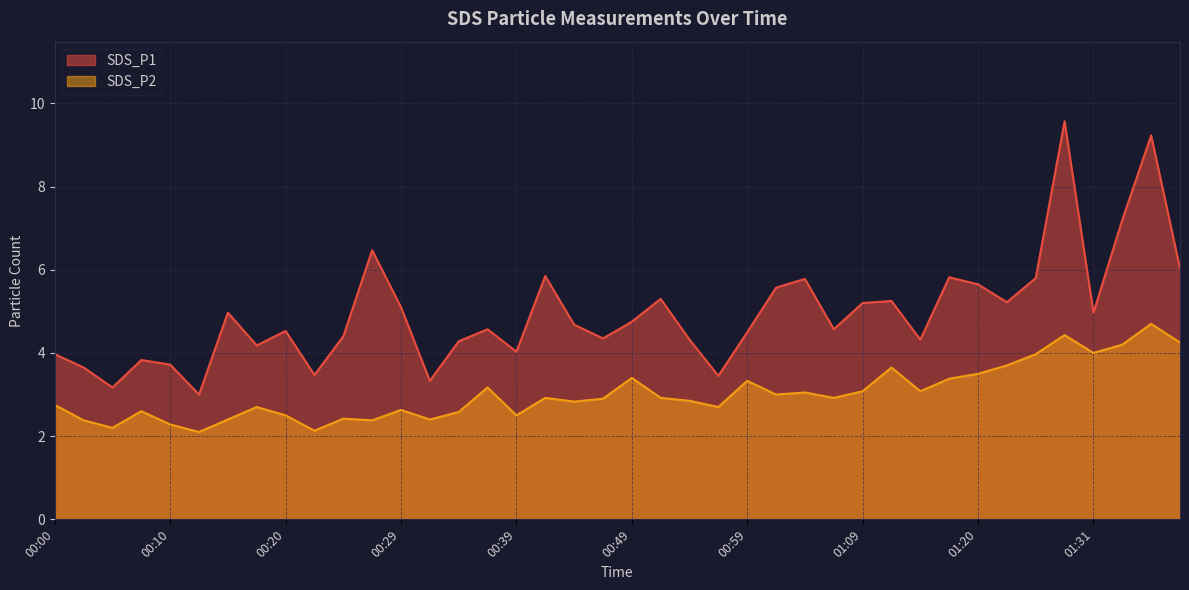

What is the sum of the SDS_P1 values at 01:23 and 01:29?

14.8